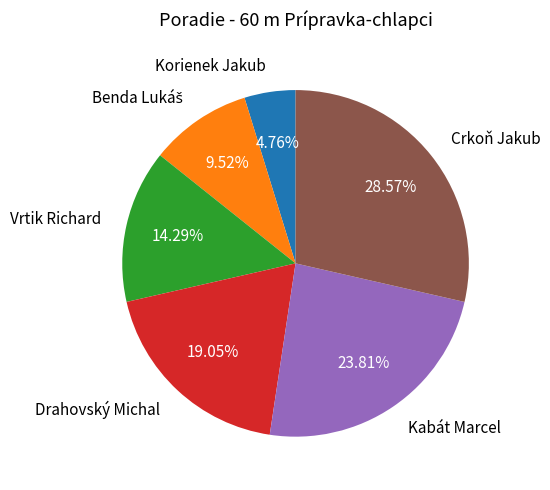

Is there a majority slice in this chart?

No